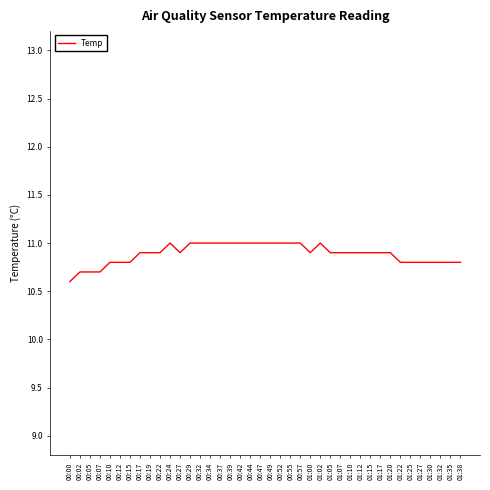

Reading right to left, transcribe all the data shown in this chart.

01:38=10.8	01:35=10.8	01:32=10.8	01:30=10.8	01:27=10.8	01:25=10.8	01:22=10.8	01:20=10.9	01:17=10.9	01:15=10.9	01:12=10.9	01:10=10.9	01:07=10.9	01:05=10.9	01:02=11.0	01:00=10.9	00:57=11.0	00:55=11.0	00:52=11.0	00:49=11.0	00:47=11.0	00:44=11.0	00:42=11.0	00:39=11.0	00:37=11.0	00:34=11.0	00:32=11.0	00:29=11.0	00:27=10.9	00:24=11.0	00:22=10.9	00:19=10.9	00:17=10.9	00:15=10.8	00:12=10.8	00:10=10.8	00:07=10.7	00:05=10.7	00:02=10.7	00:00=10.6